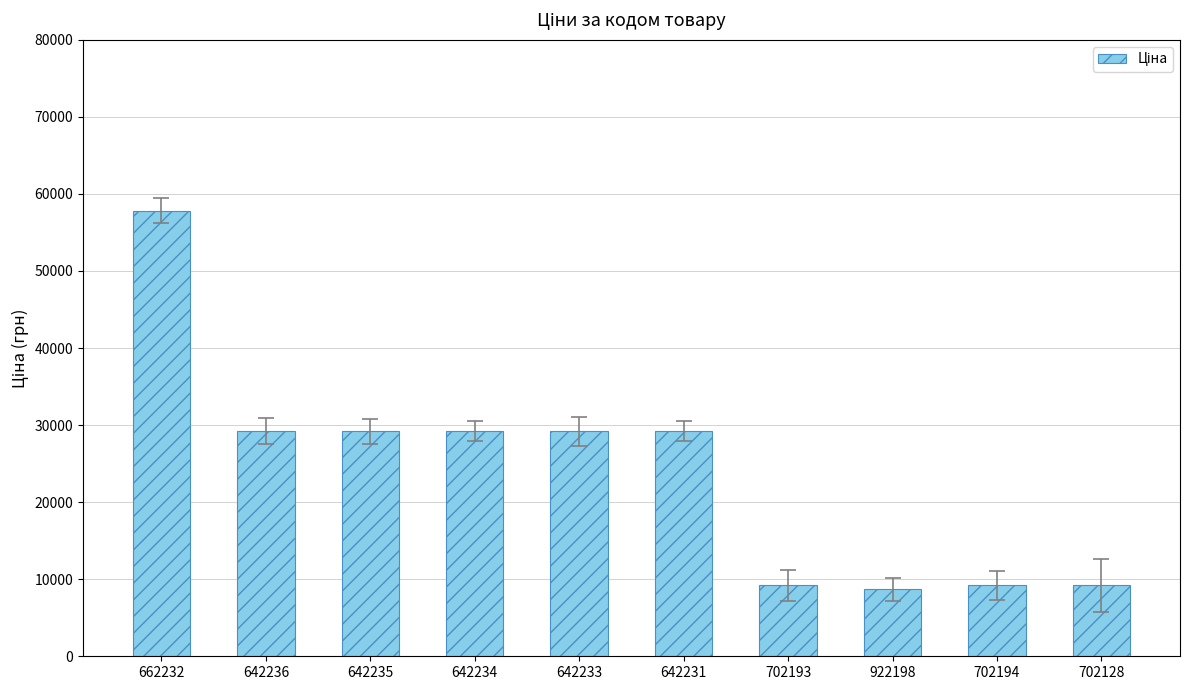

Reading left to right, extract all data points from this chart.

57826.2	29188.5	29188.5	29188.5	29188.5	29188.5	9185.9	8669.7	9185.9	9185.9